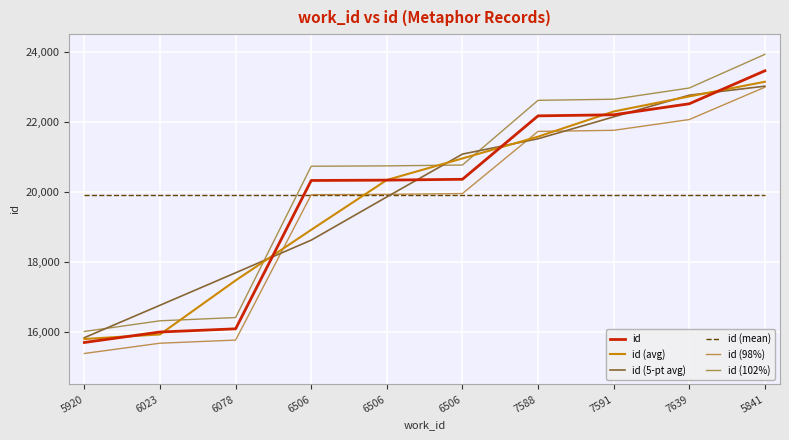

How many distinct data groups are displayed?

6